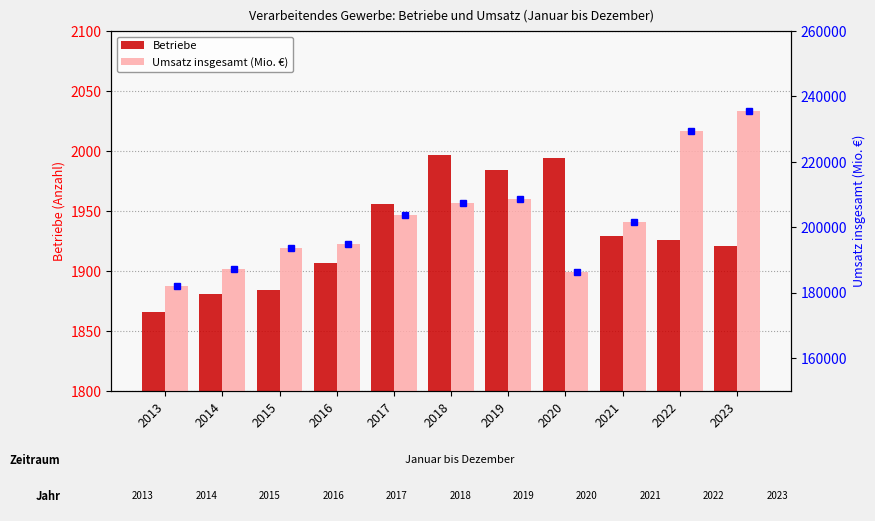

What value does the Umsatz insgesamt (Mio. €) series have at 2022, to the nearest 50?

229400